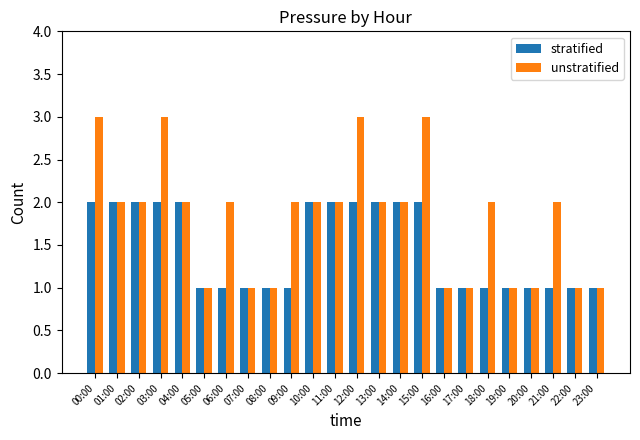

What position from the right is 15:00?

9